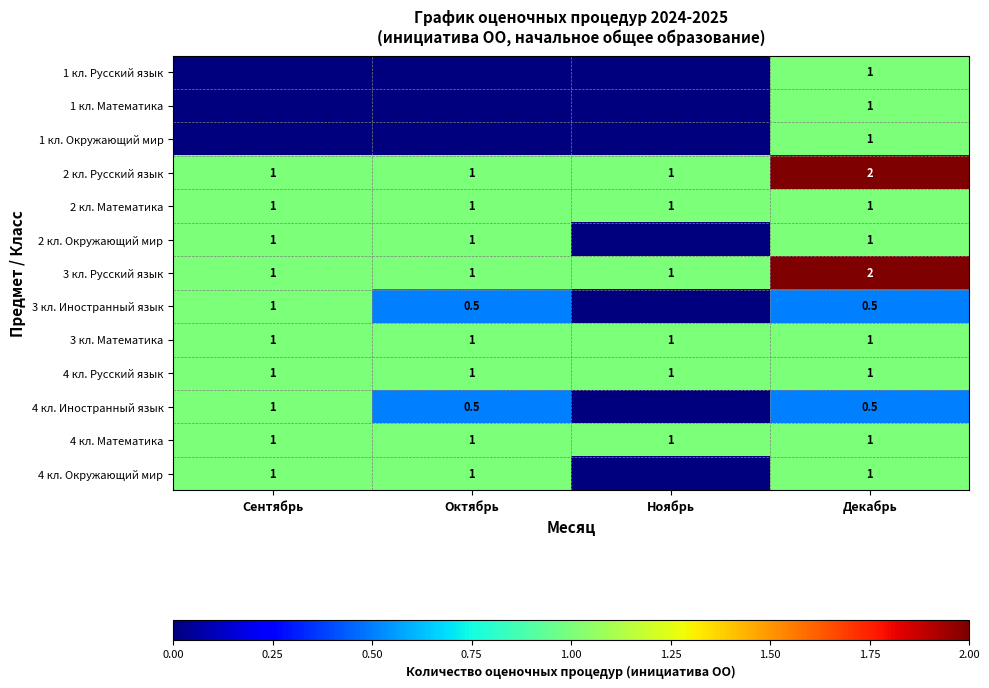

At which category is the sum across all series the highest?

Декабрь